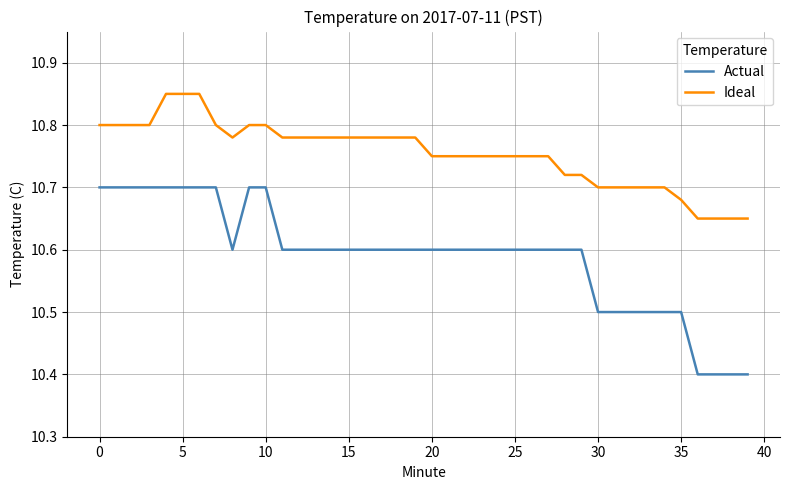

Count the Actual values in the range 10 to 11.

40